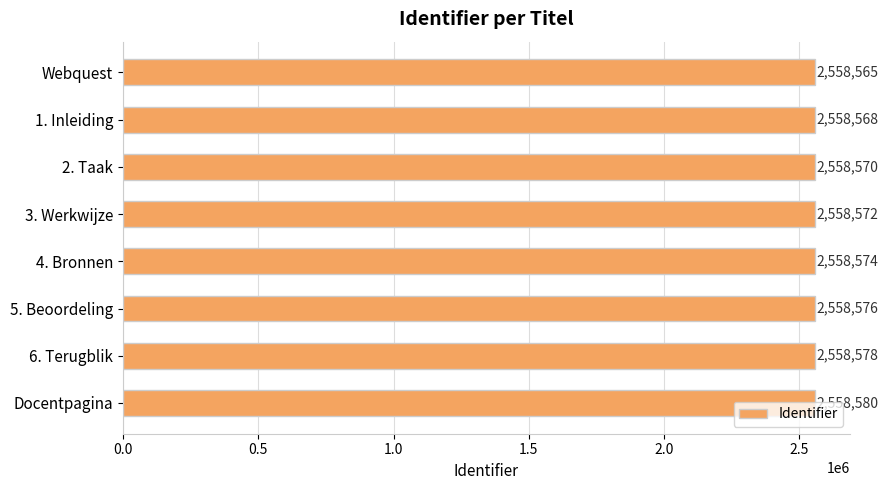

What is the maximum value shown in the chart?

2558580